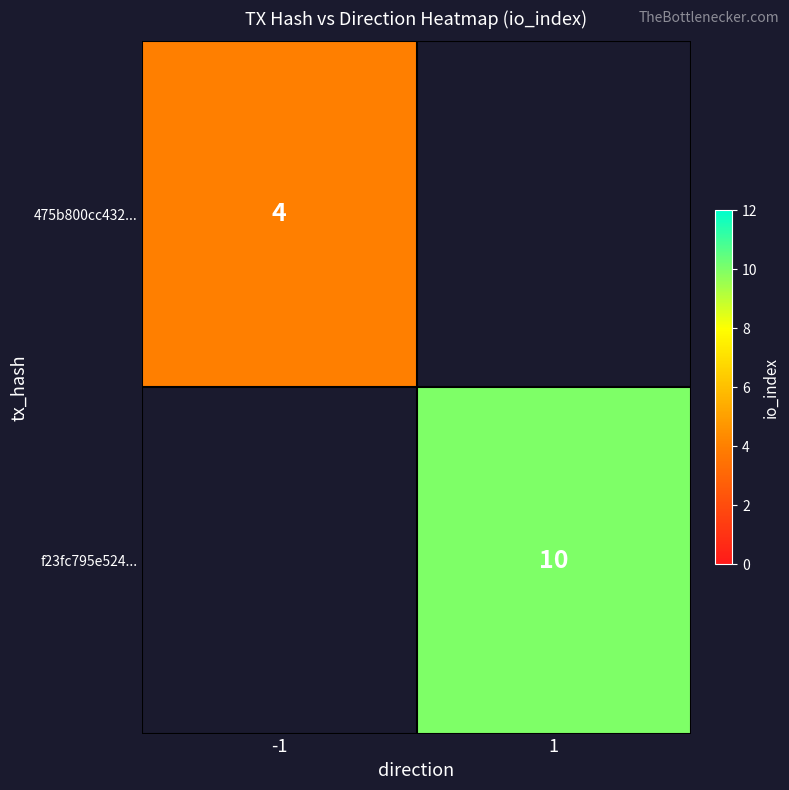

Which category has the highest value across all series?

1